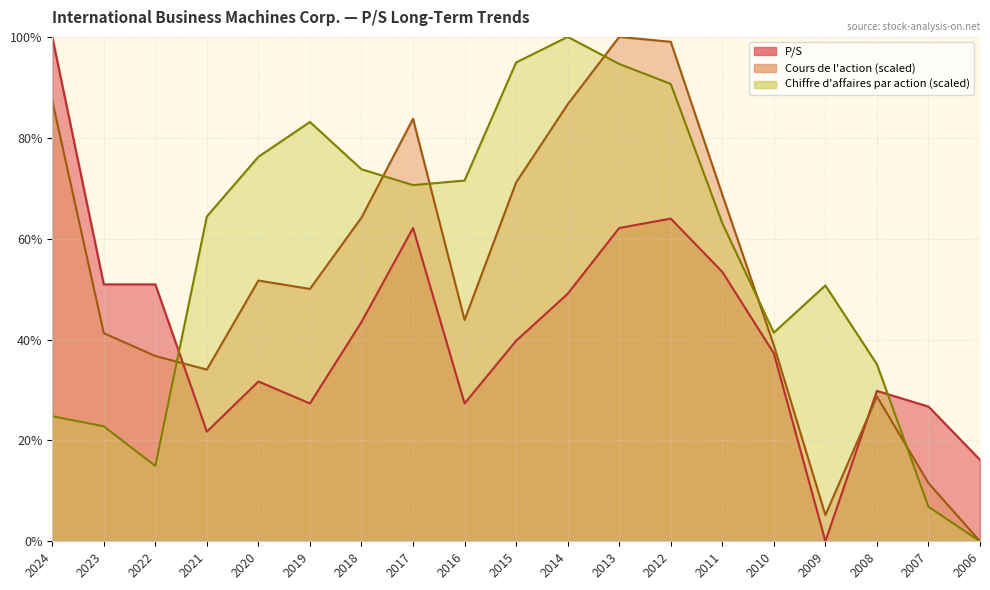

List the labels in order of Chiffre d affaires par action value, largest first.

2014, 2015, 2013, 2012, 2019, 2020, 2018, 2016, 2017, 2021, 2011, 2009, 2010, 2008, 2024, 2023, 2022, 2007, 2006